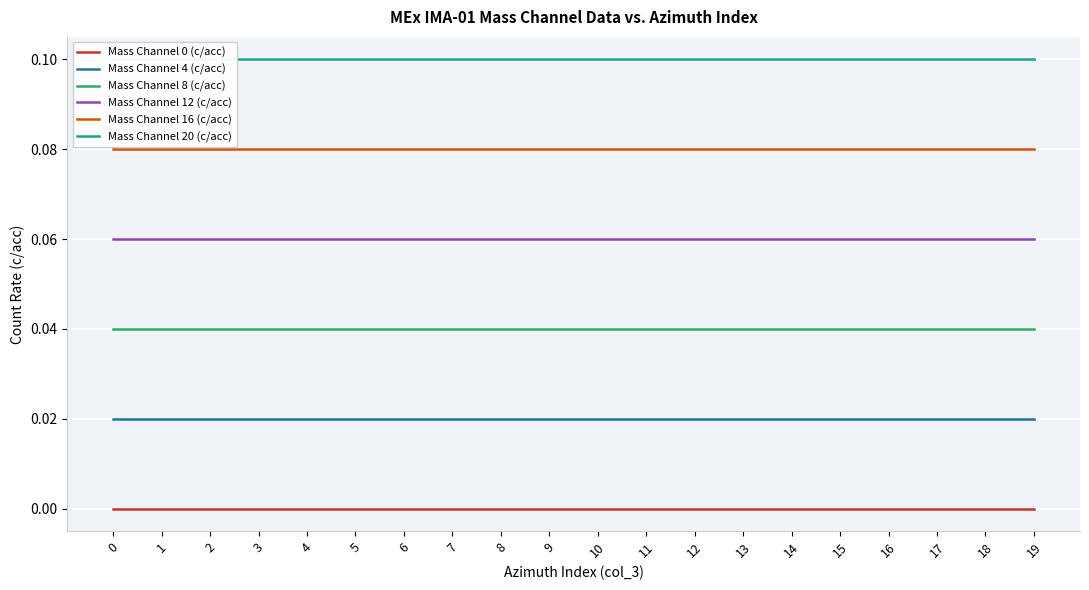

True or false: Mass Channel 4 (c/acc) and Mass Channel 16 (c/acc) intersect in this chart.

False